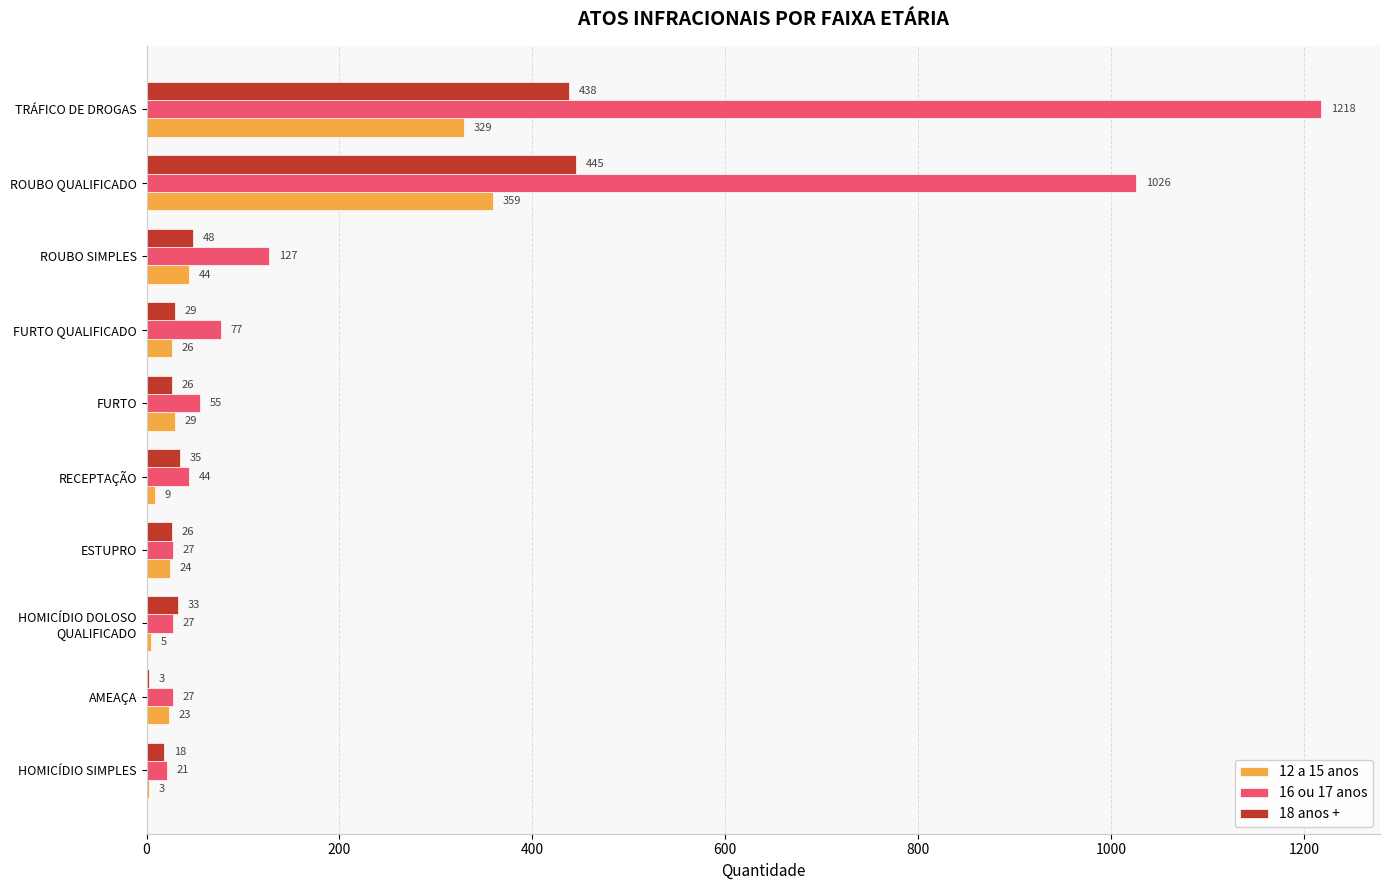

Which category has the highest value in the 12 a 15 anos series?

ROUBO QUALIFICADO